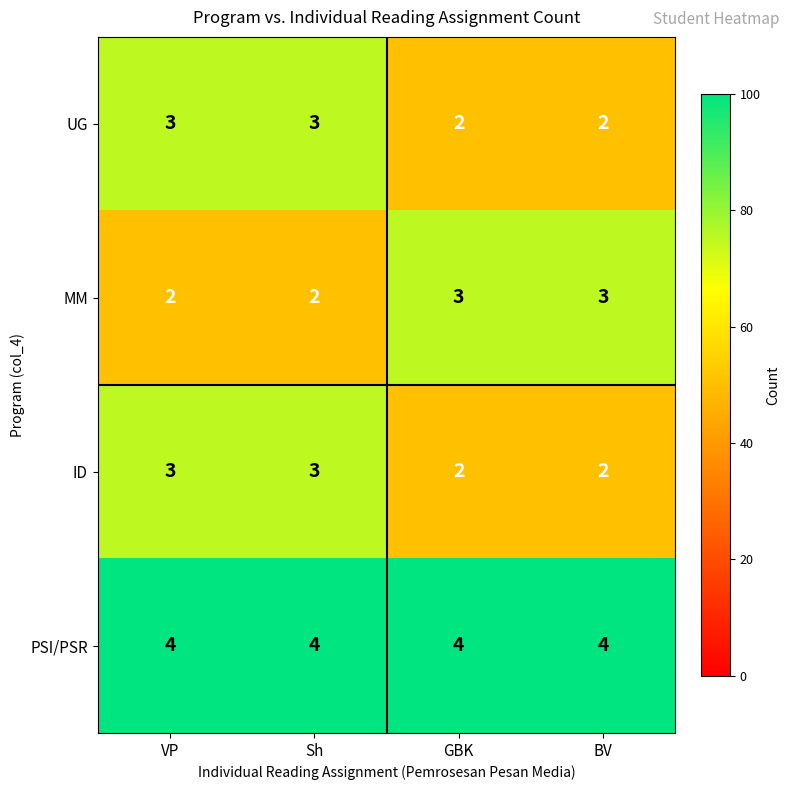

What is the minimum value shown in the chart?

2